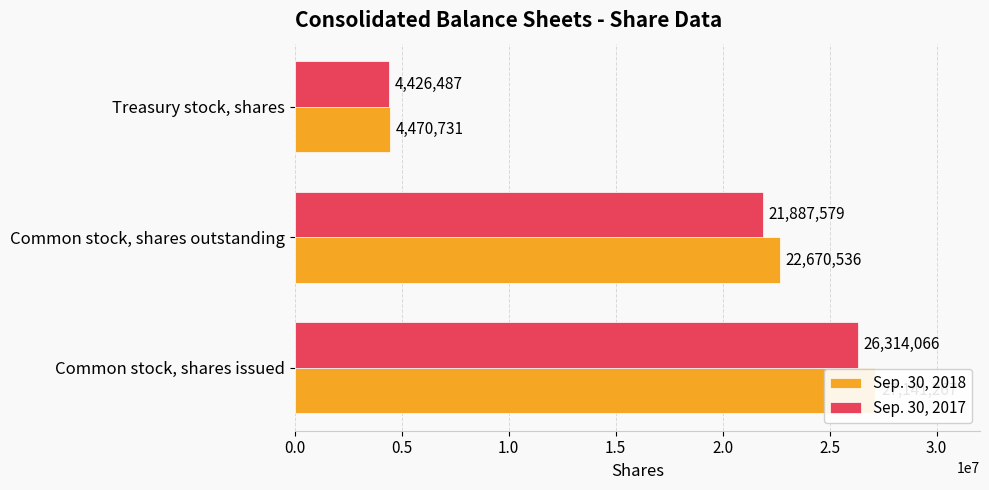

What is the difference between the maximum and minimum values in the Sep. 30, 2017 series?

21887579